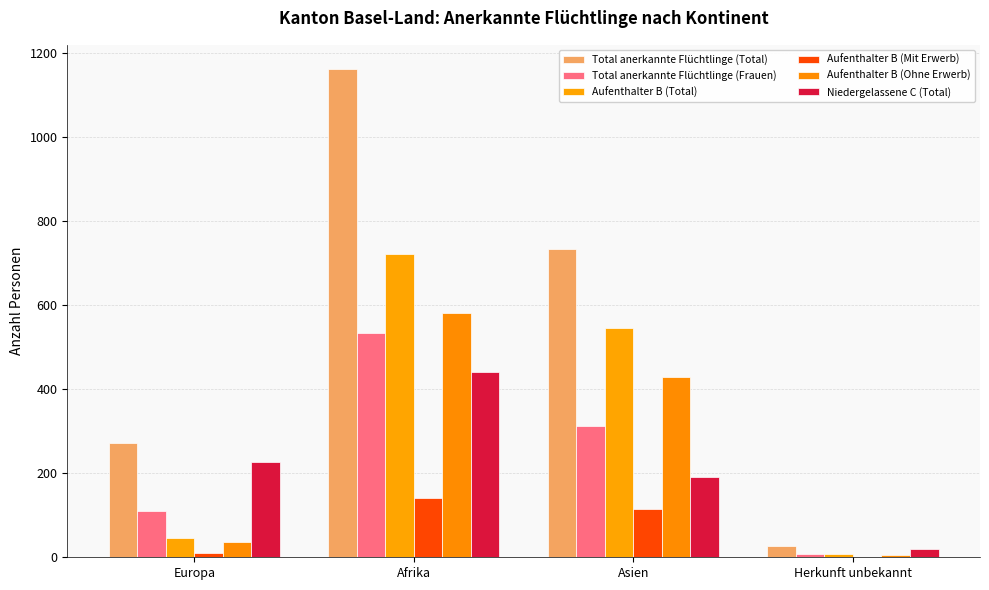

At which category is the sum across all series the highest?

Afrika